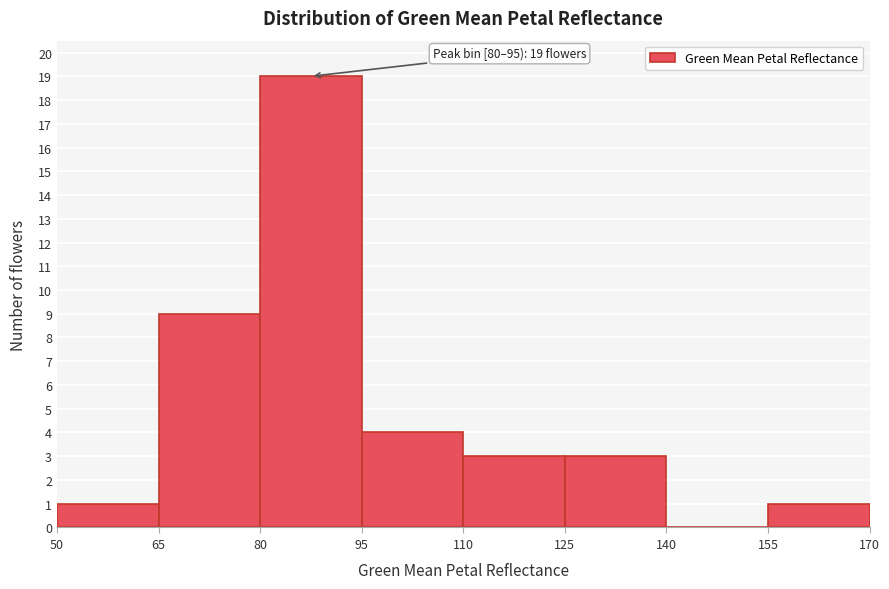

Over which range of the x-axis is the bar tallest?

80 to 95